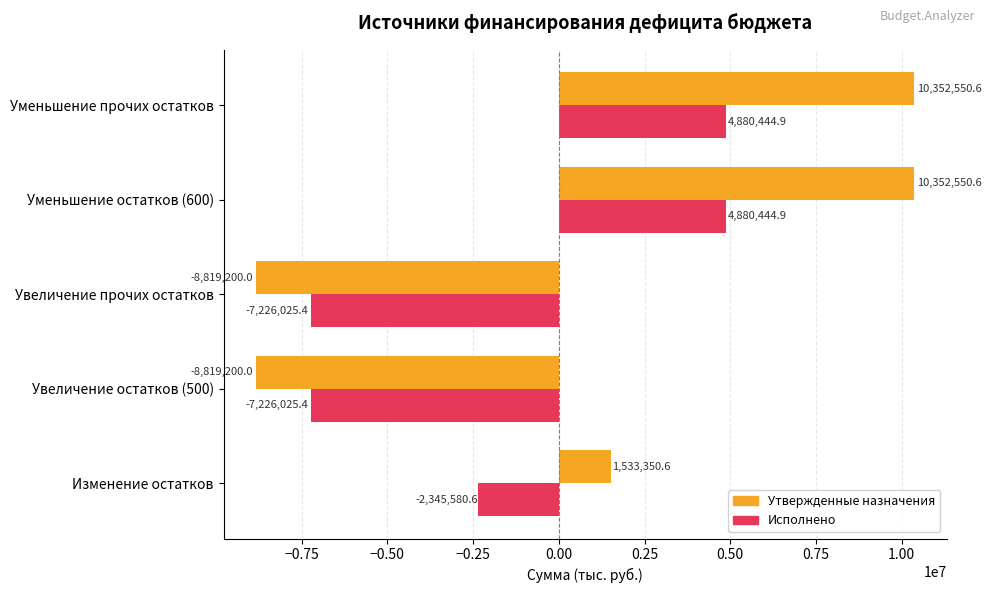

What is the spread (max minus min) of values at Уменьшение остатков (600)?

5472105.7